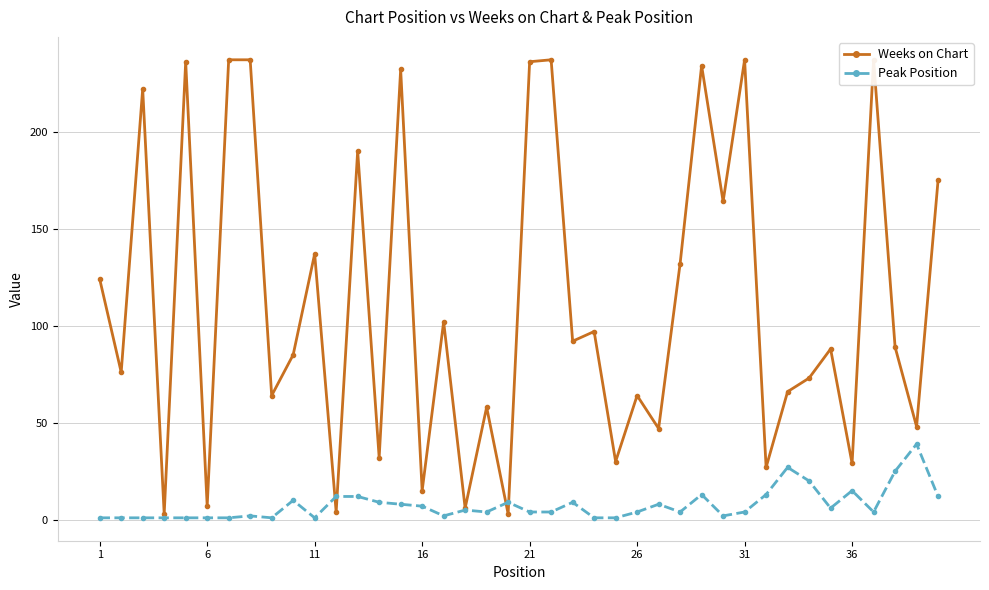

At how many categories does at least one series exceed 12?

35